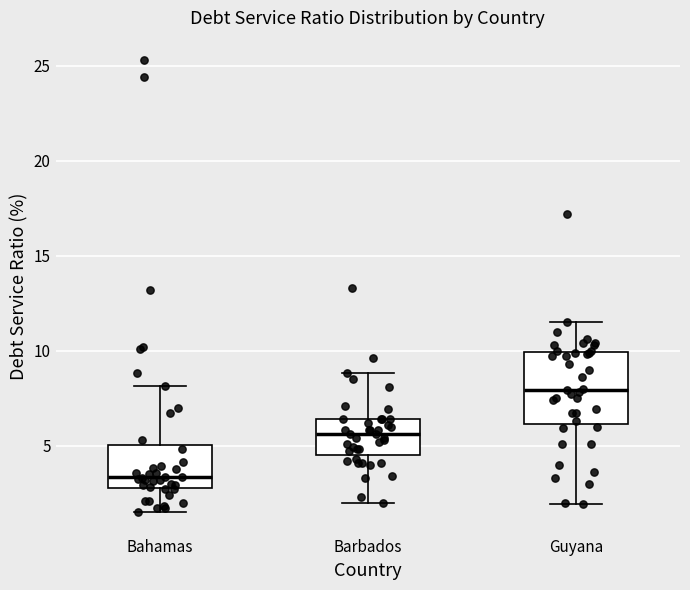

Comparing the boxes themselves (not the whiskers), which one is the tallest?

Guyana